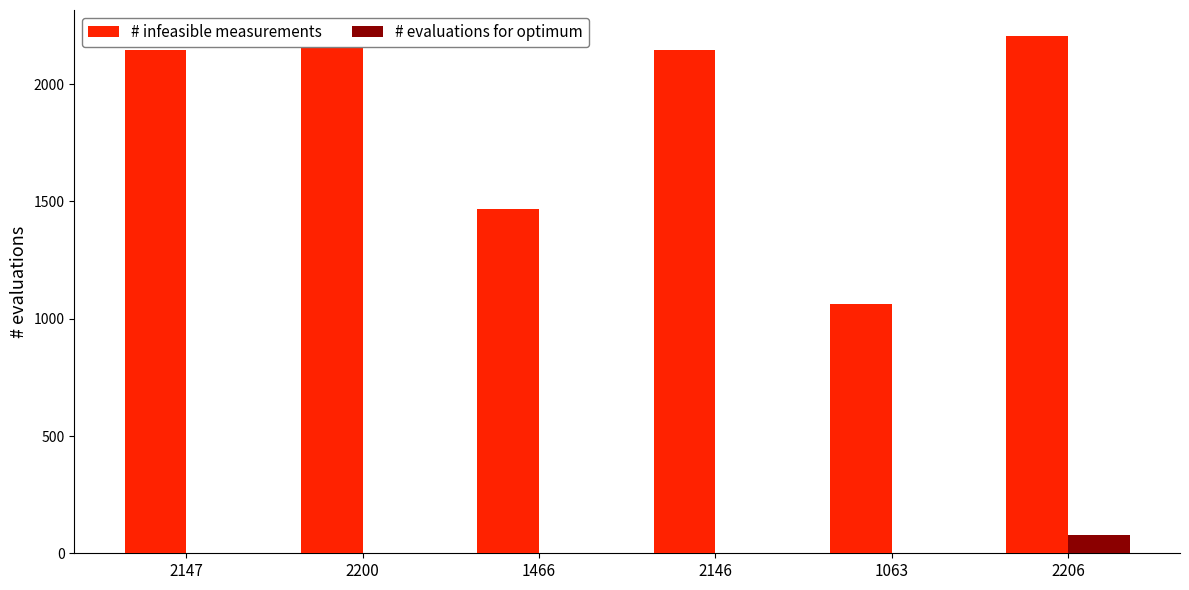

Between 2200 and 1466, which series saw the biggest shift?

# infeasible measurements